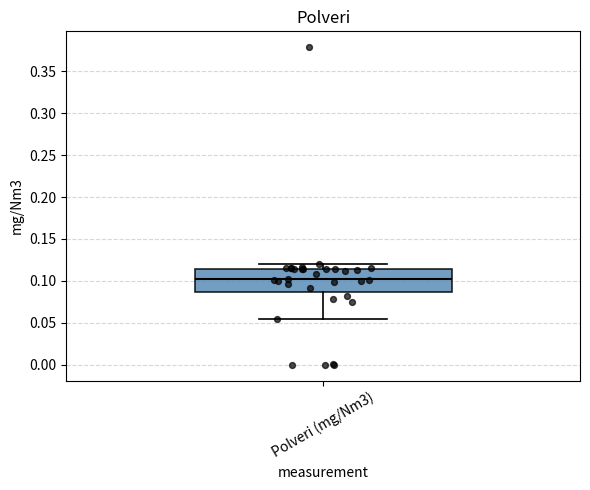

Where does the lower whisker of the box for Polveri (mg/Nm3) end on the y-axis? The values are not printed on the chart, so give them approximately, as read against the axis.

0.055